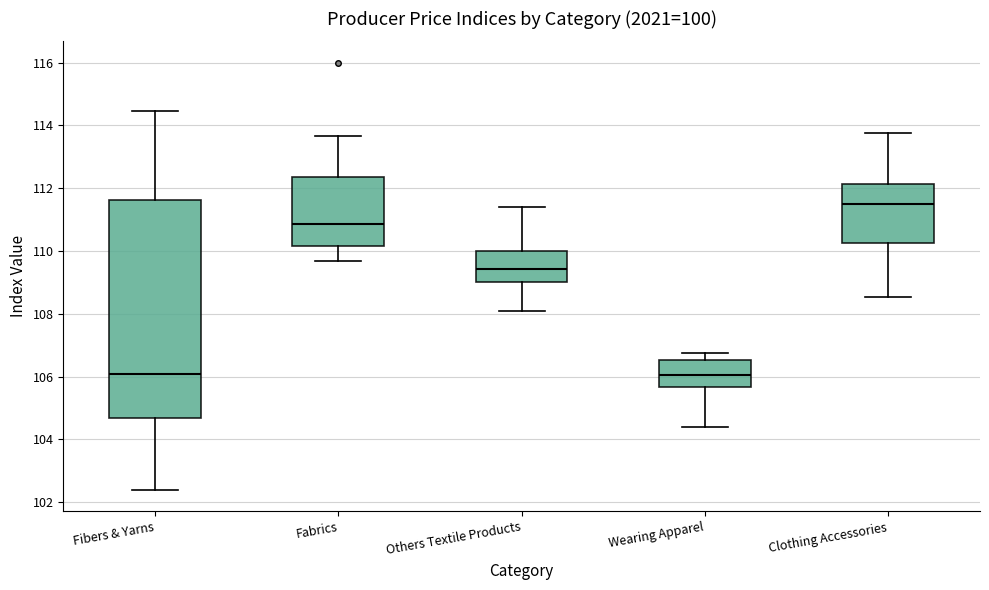

Which box is the tallest, from its lower edge to its upper edge?

Fibers & Yarns